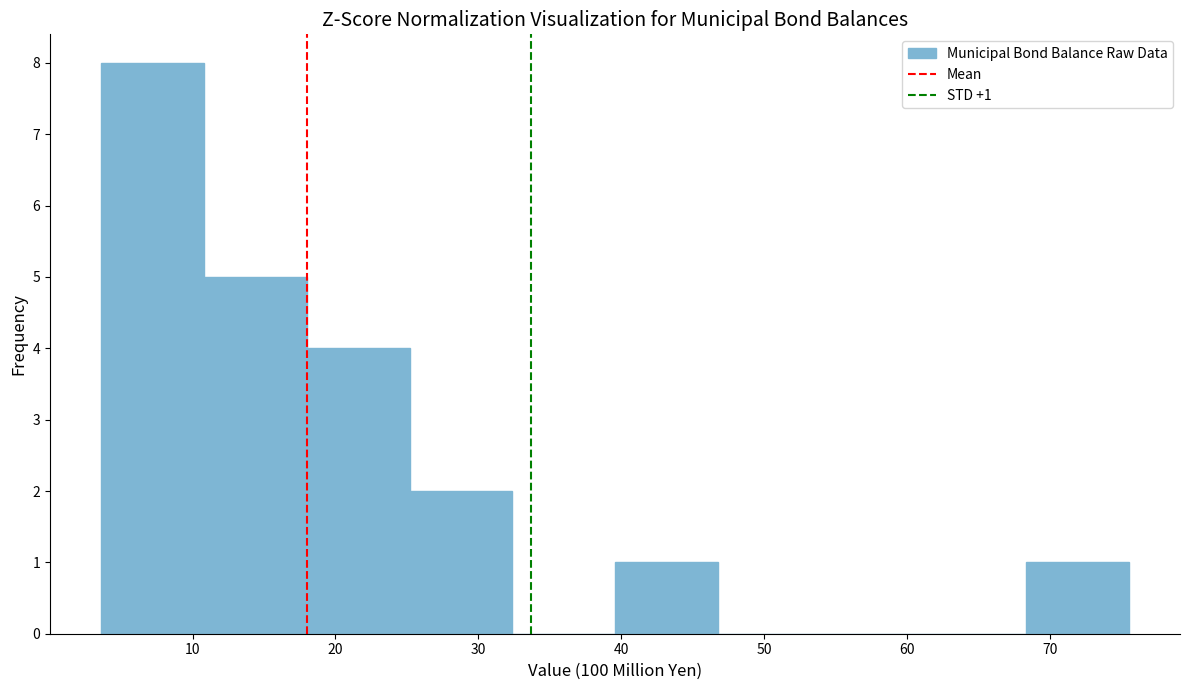

Which range on the x-axis has the tallest bar?

4 to 11